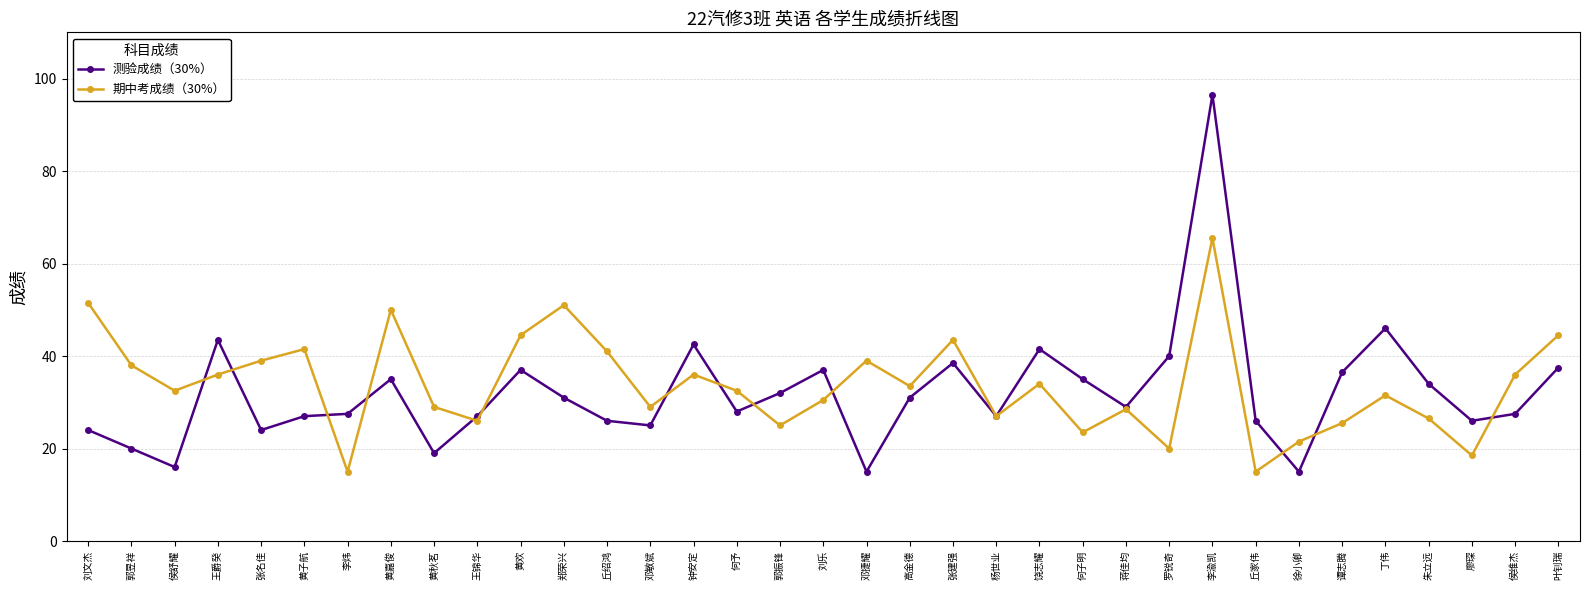

What is the difference between the 测验成绩（30%） values at 李炜 and 郭昱祥?

7.5